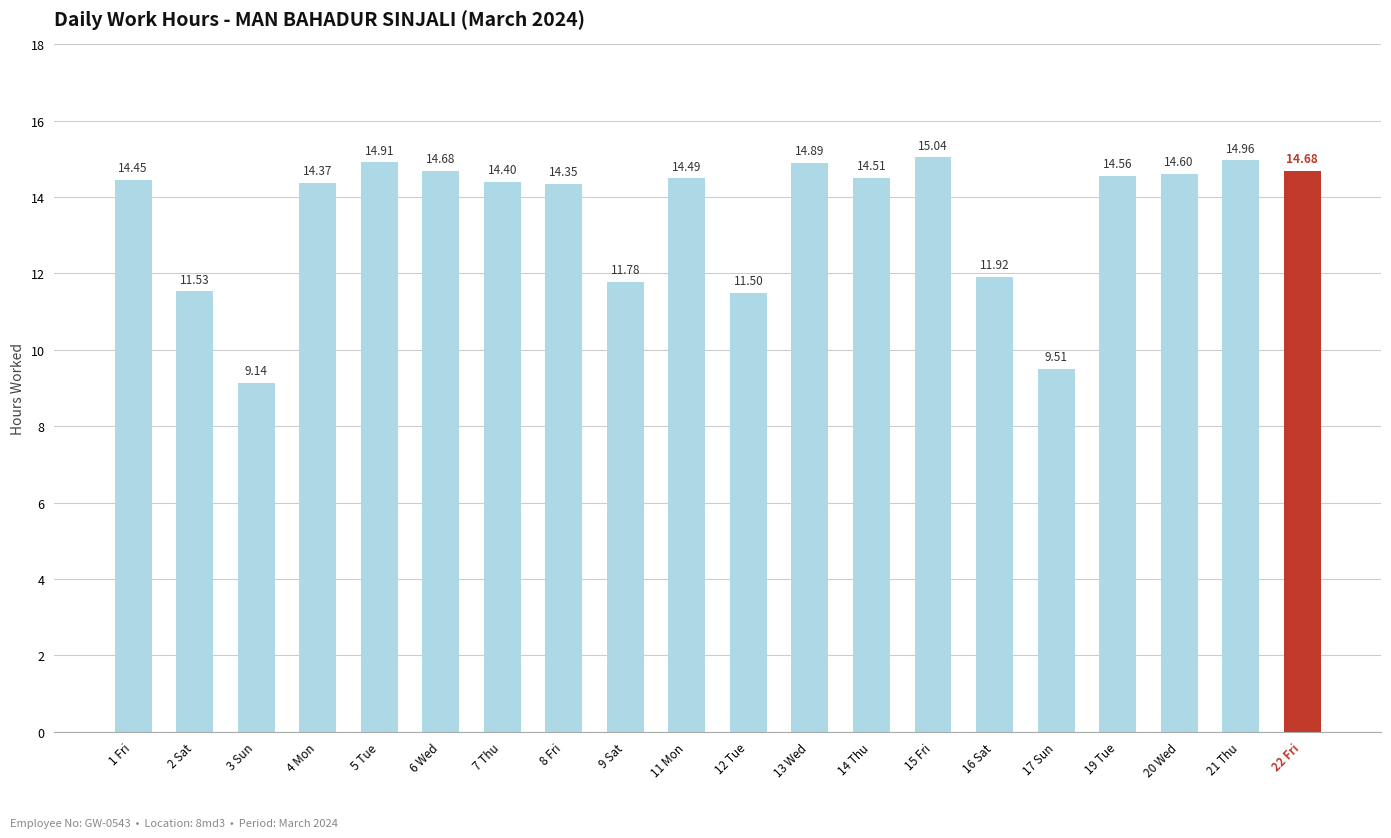

What is the change in value from 5 Tue to 7 Thu?

-0.5